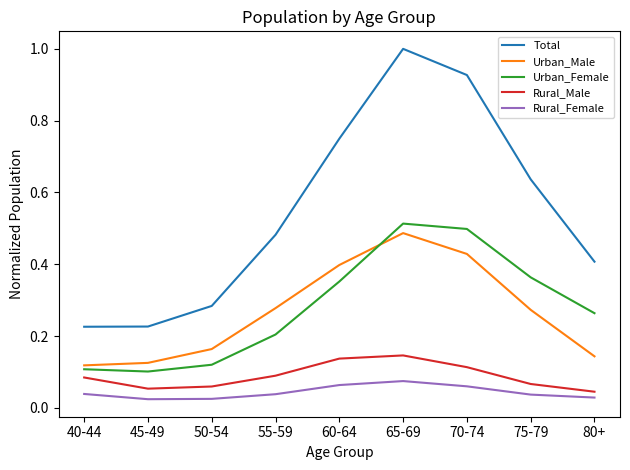

What is the maximum value shown in the chart?

1.0